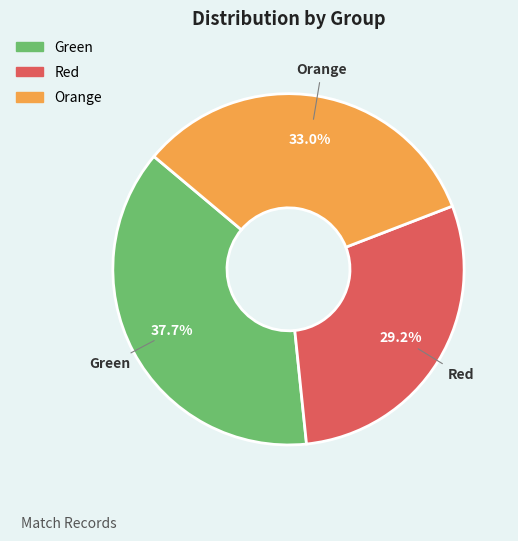

Between Orange and Red, which is larger?

Orange